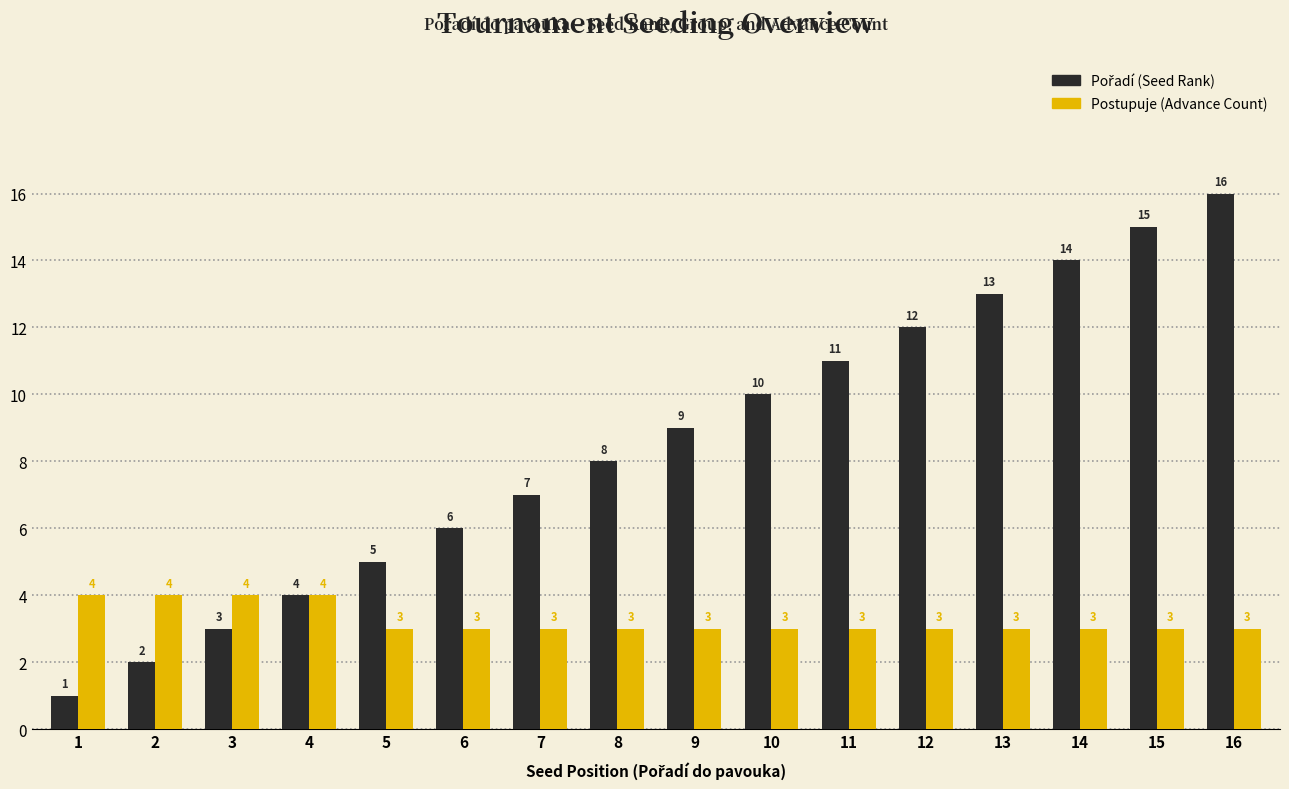

At how many categories does at least one series exceed 3?

16